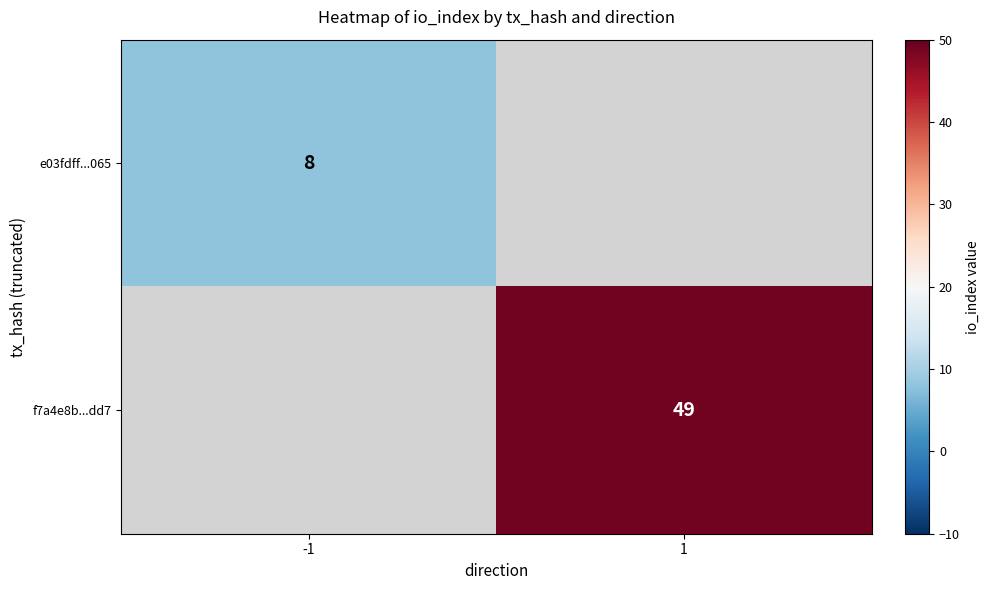

True or false: f7a4e8b...dd7 has a value of 49 at 1.

True